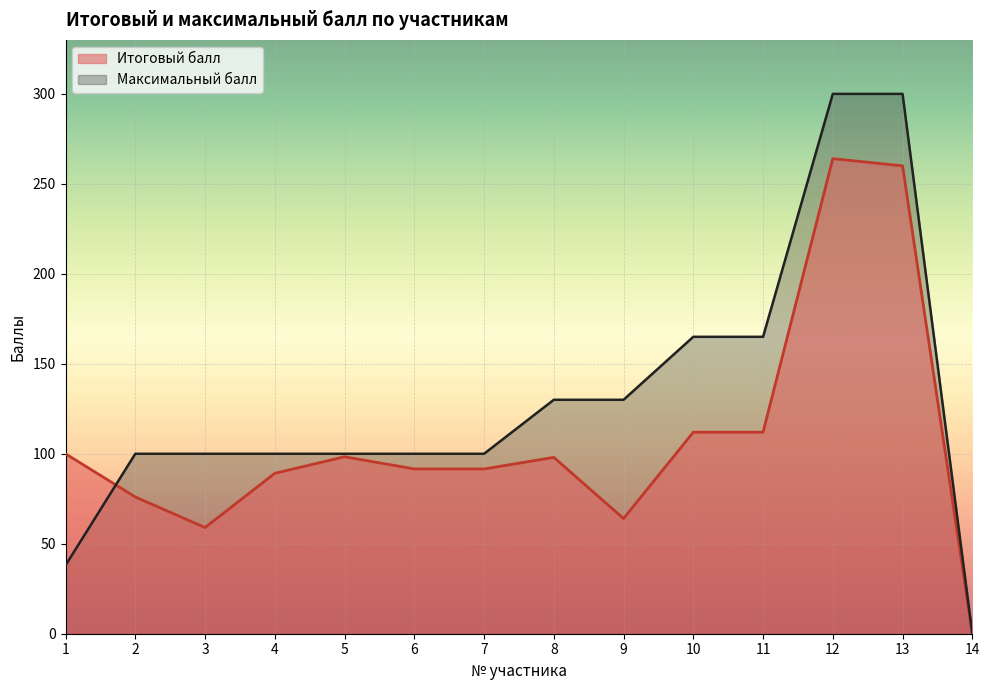

Where does the Максимальный балл series first go above 100?

8